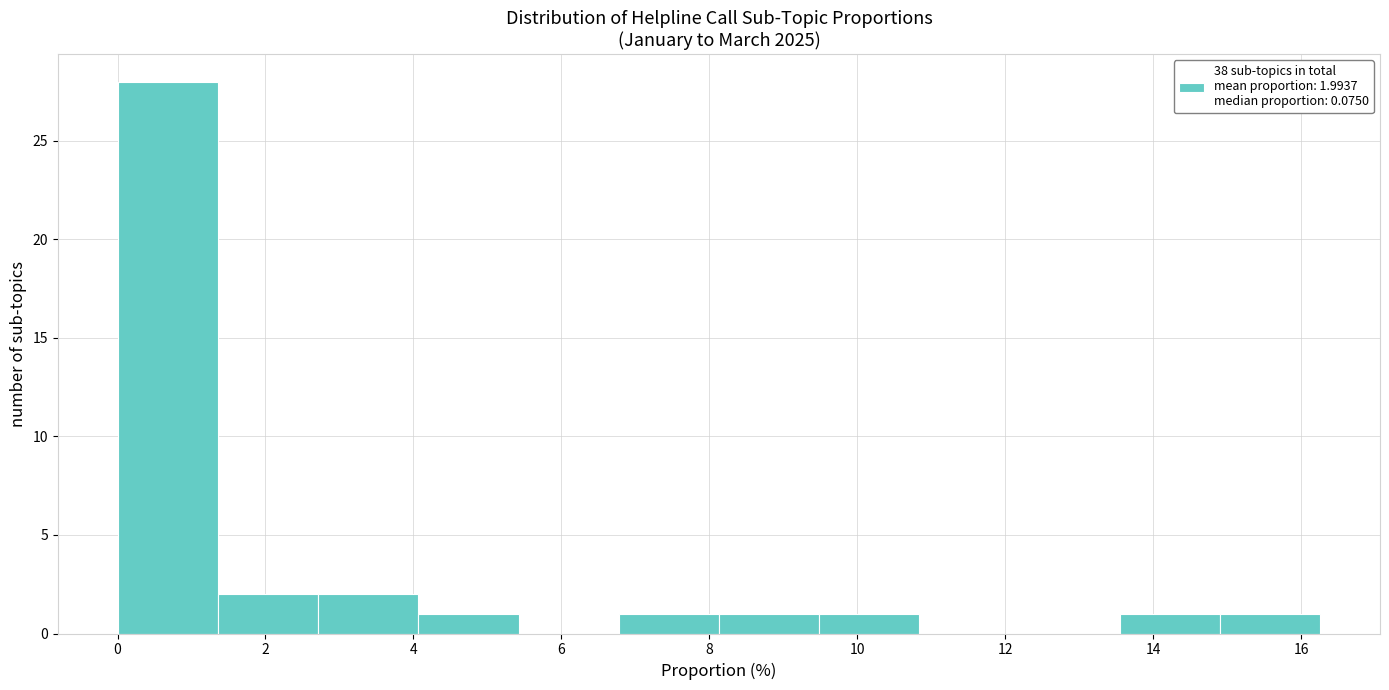

Which range on the x-axis has the tallest bar?

0.0 to 1.4